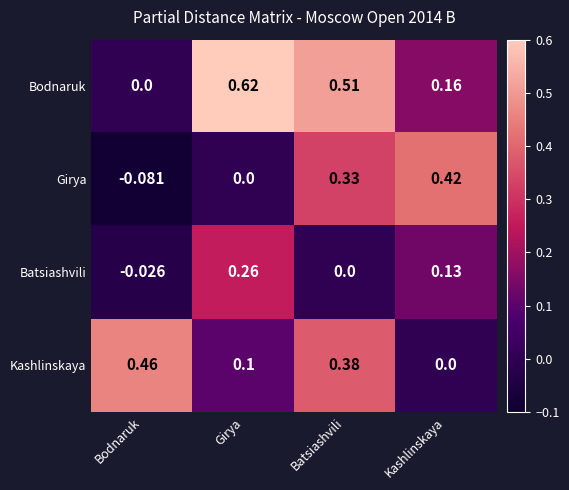

At which category does the chart reach its minimum across all series?

Bodnaruk